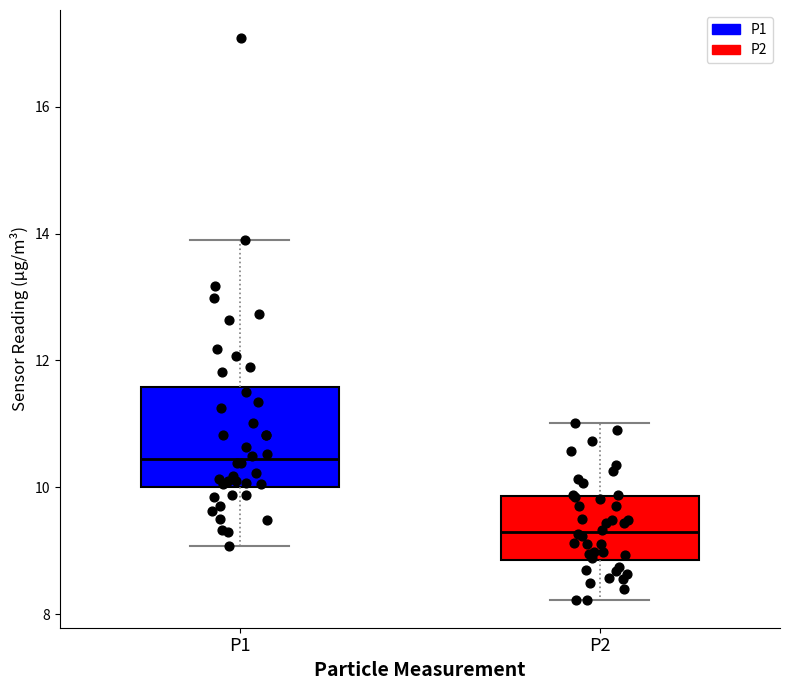

Reading left to right, transcribe this box plot: for each box, give where its median line is, the range the box spans, and where its two whiskers end, as read against the y-axis. The values are not printed on the chart, so give them approximately, as read against the axis.

P1: median 10.4, box 10.0 to 11.6, whiskers 9.0 to 14.0
P2: median 9.2, box 8.8 to 9.8, whiskers 8.2 to 11.0